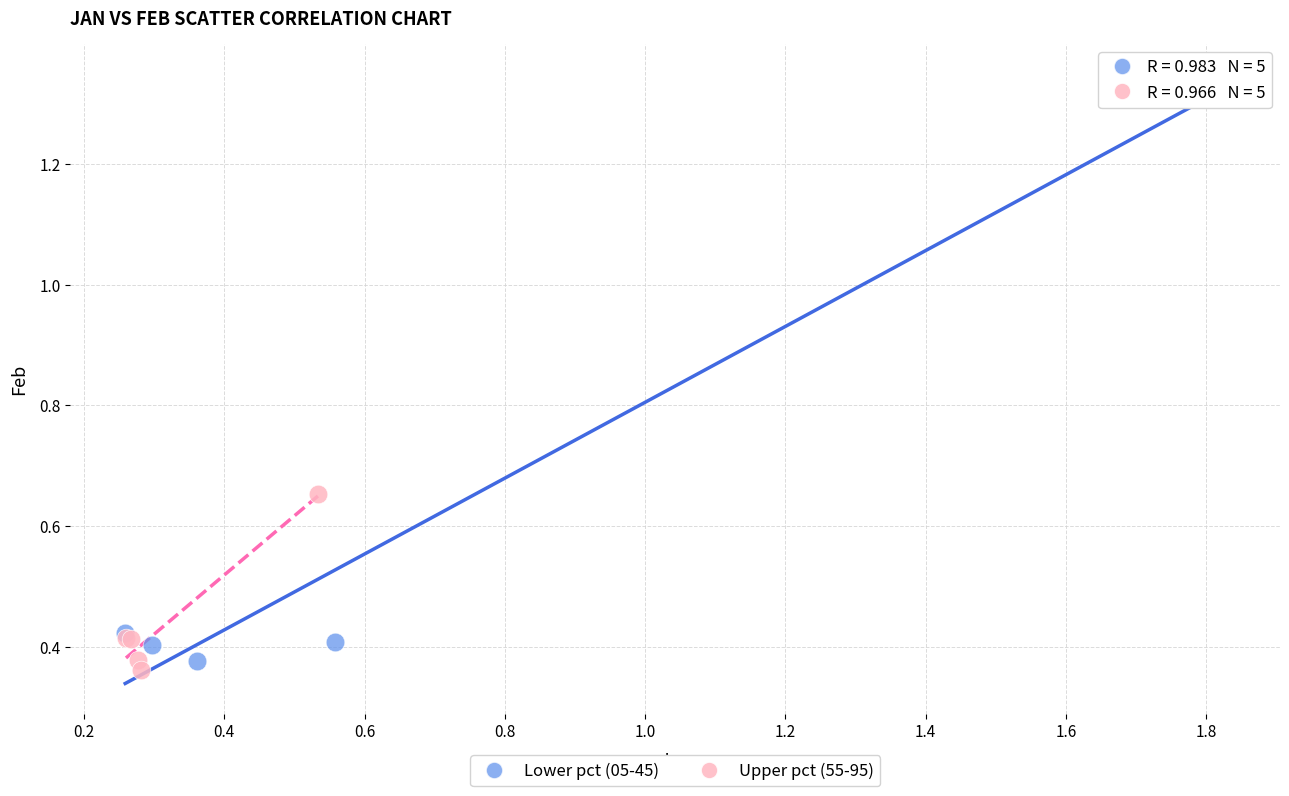

Which series reaches the maximum Y coordinate?

Lower pct (05-45)